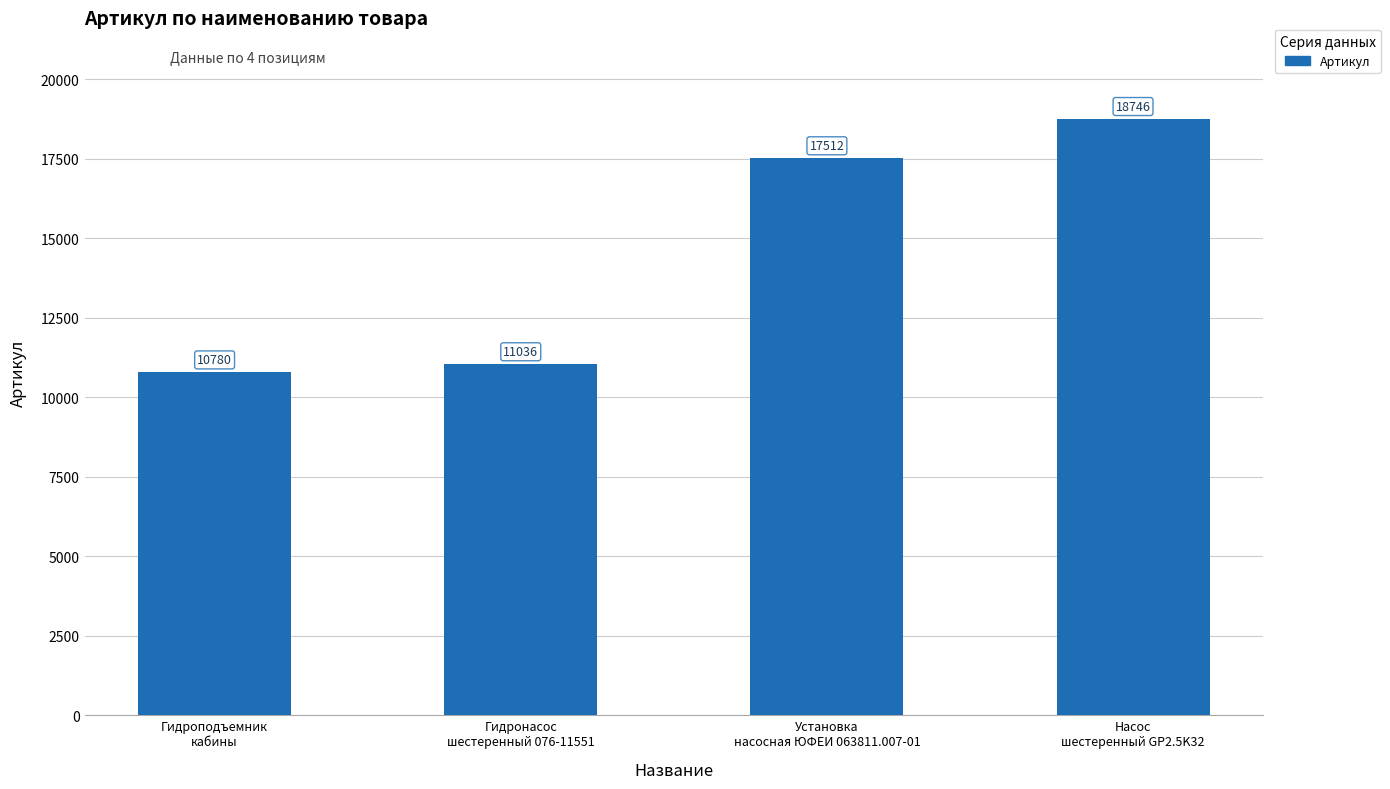

How many distinct data groups are displayed?

1